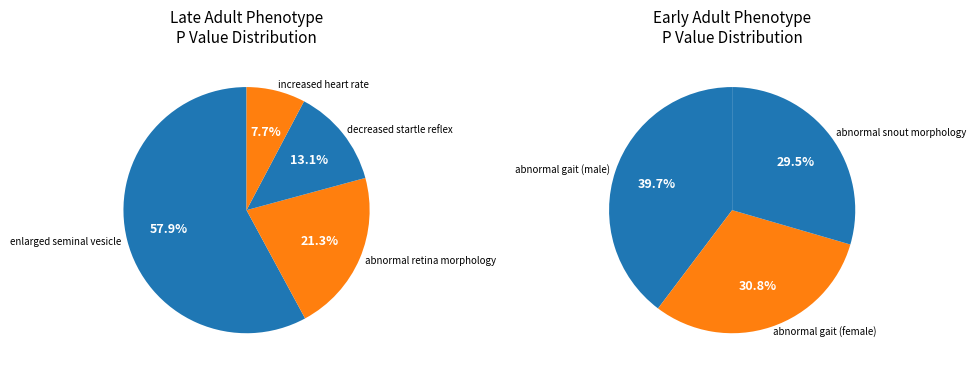

Count the number of slices in the pie.

7